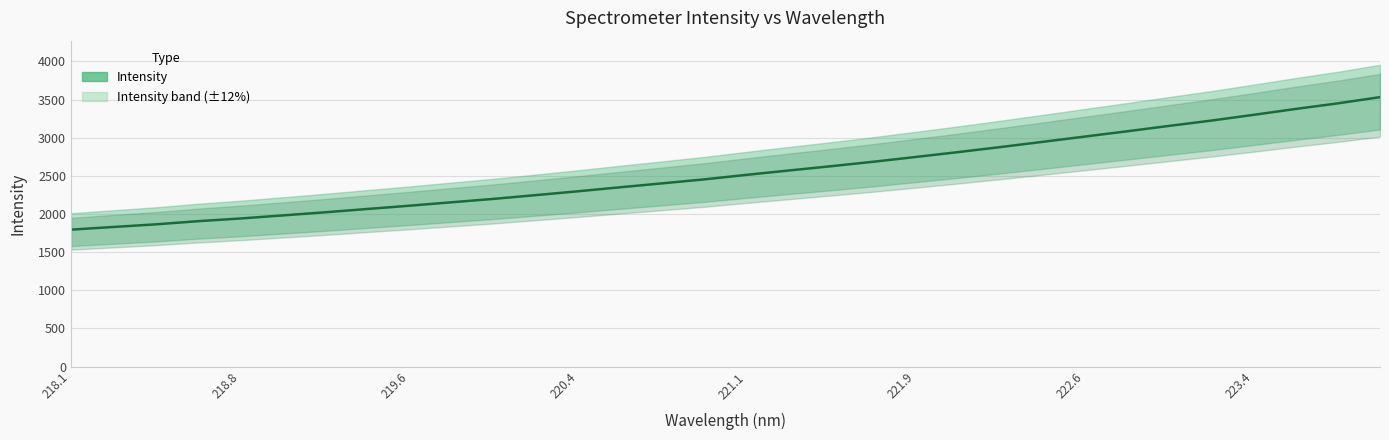

What is the smallest value displayed?

1794.5